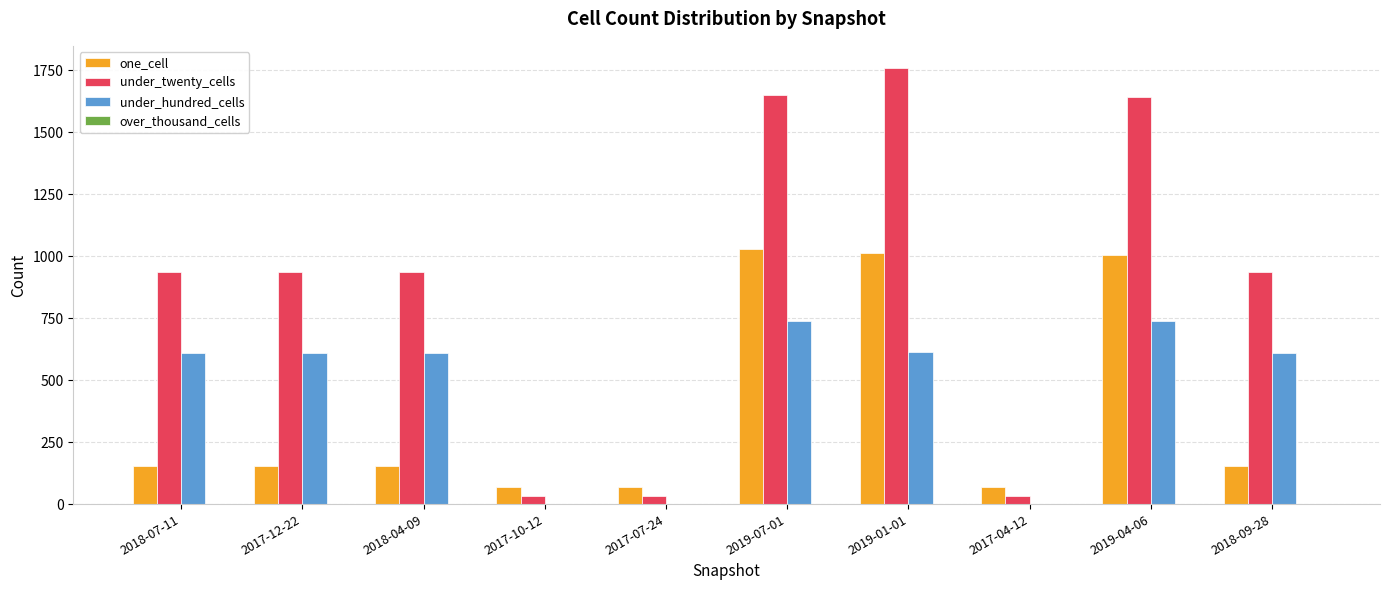

The value of under_twenty_cells at 2019-07-01 is 2318. True or false?

False